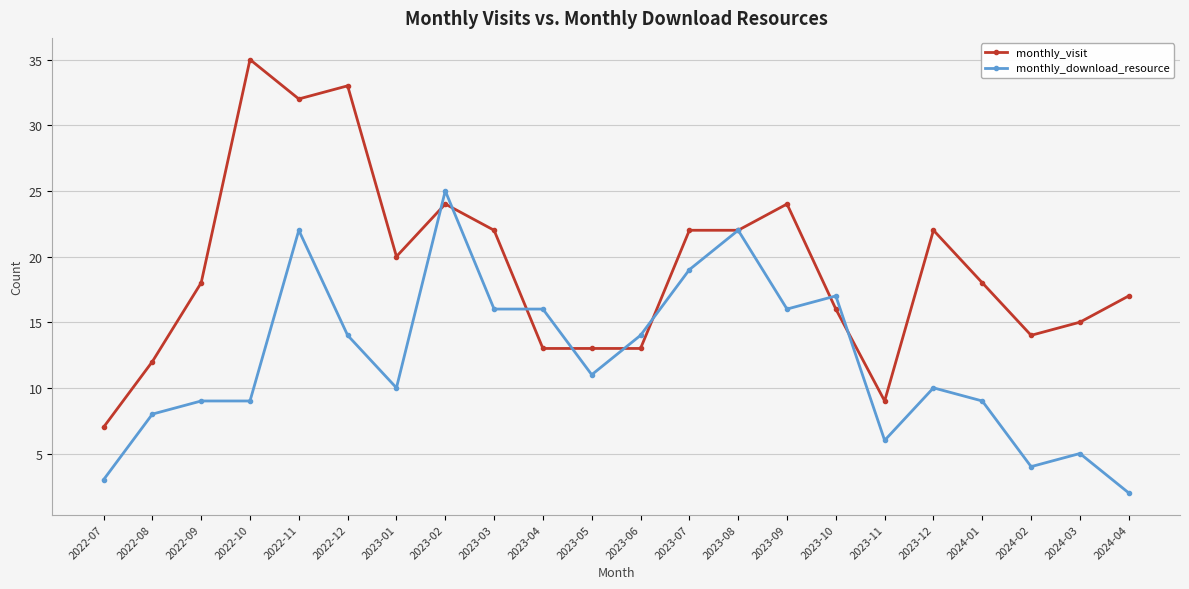

List the series in order of their peak value, lowest first.

monthly_download_resource, monthly_visit